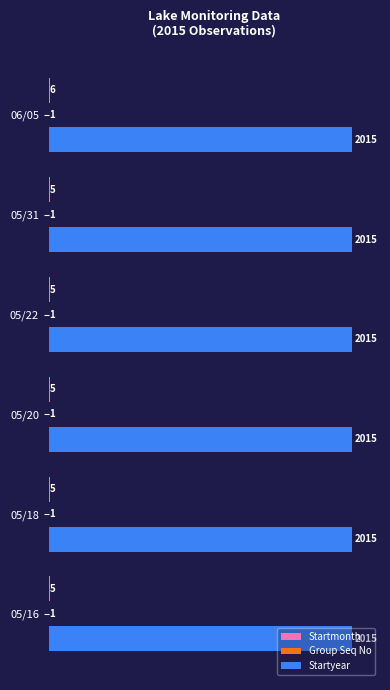

What is the total value across all series at 05/31?

2021